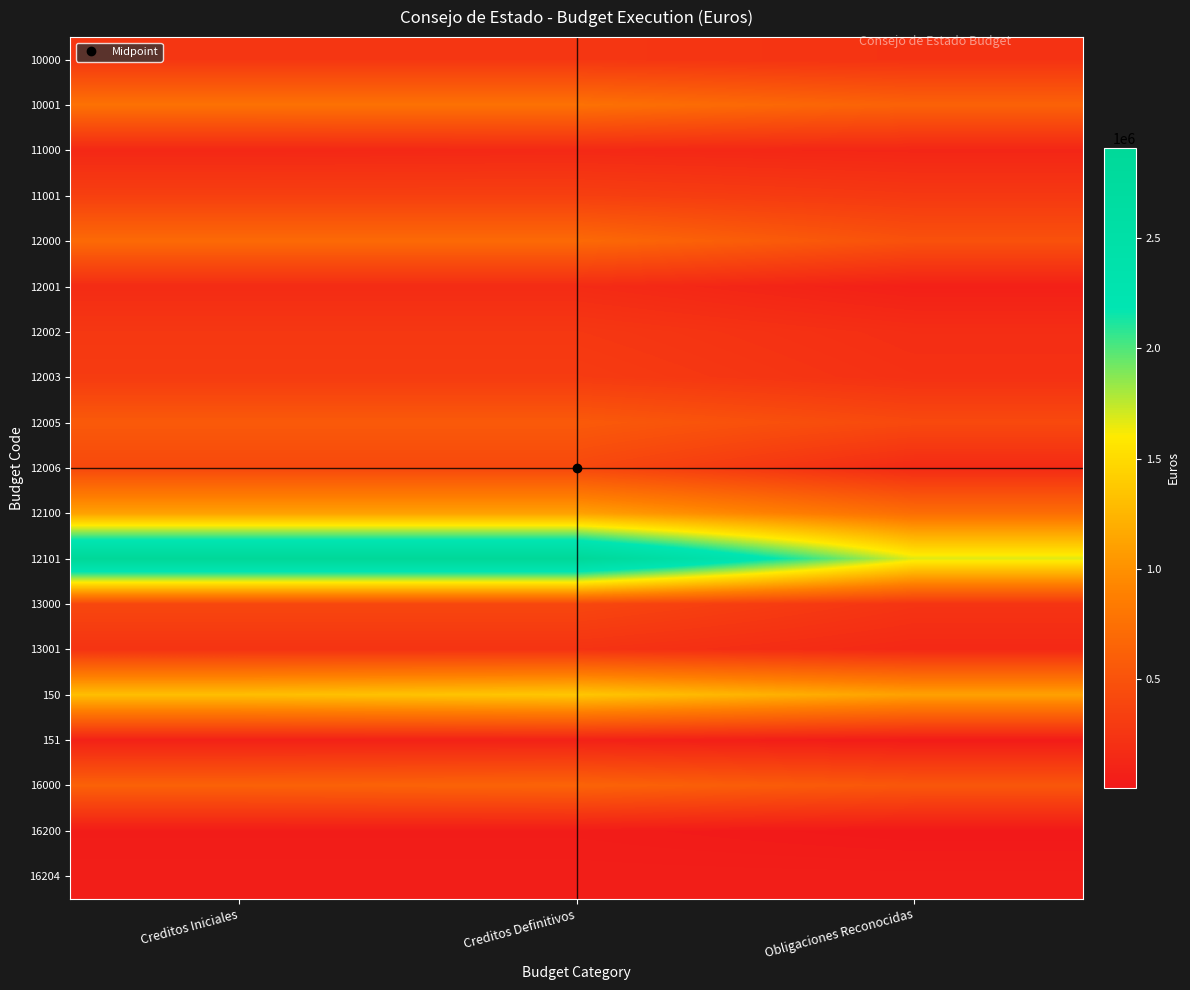

Reading left to right, extract all data points from this chart.

10000: Creditos Iniciales=264570.0	Creditos Definitivos=264570.0	Obligaciones Reconocidas=231245.0
10001: Creditos Iniciales=763430.0	Creditos Definitivos=763430.0	Obligaciones Reconocidas=629541.2
11000: Creditos Iniciales=134900.0	Creditos Definitivos=147280.0	Obligaciones Reconocidas=124794.7
11001: Creditos Iniciales=338090.0	Creditos Definitivos=338090.0	Obligaciones Reconocidas=277880.7
12000: Creditos Iniciales=698610.0	Creditos Definitivos=698610.0	Obligaciones Reconocidas=489369.1
12001: Creditos Iniciales=167090.0	Creditos Definitivos=167090.0	Obligaciones Reconocidas=70379.8
12002: Creditos Iniciales=270200.0	Creditos Definitivos=270200.0	Obligaciones Reconocidas=187902.3
12003: Creditos Iniciales=305220.0	Creditos Definitivos=305220.0	Obligaciones Reconocidas=214167.4
12005: Creditos Iniciales=563520.0	Creditos Definitivos=563520.0	Obligaciones Reconocidas=421529.3
12006: Creditos Iniciales=412770.0	Creditos Definitivos=412770.0	Obligaciones Reconocidas=157017.6
12100: Creditos Iniciales=1114240.0	Creditos Definitivos=1114240.0	Obligaciones Reconocidas=731680.9
12101: Creditos Iniciales=2907550.0	Creditos Definitivos=2907550.0	Obligaciones Reconocidas=1672956.4
13000: Creditos Iniciales=404090.0	Creditos Definitivos=404090.0	Obligaciones Reconocidas=242355.8
13001: Creditos Iniciales=233060.0	Creditos Definitivos=233060.0	Obligaciones Reconocidas=144167.2
150: Creditos Iniciales=1304770.0	Creditos Definitivos=1363675.0	Obligaciones Reconocidas=1108721.7
151: Creditos Iniciales=82960.0	Creditos Definitivos=86699.0	Obligaciones Reconocidas=35670.0
16000: Creditos Iniciales=623670.0	Creditos Definitivos=646650.0	Obligaciones Reconocidas=533606.6
16200: Creditos Iniciales=38690.0	Creditos Definitivos=38690.0	Obligaciones Reconocidas=8324.4
16204: Creditos Iniciales=62330.0	Creditos Definitivos=62330.0	Obligaciones Reconocidas=59156.8